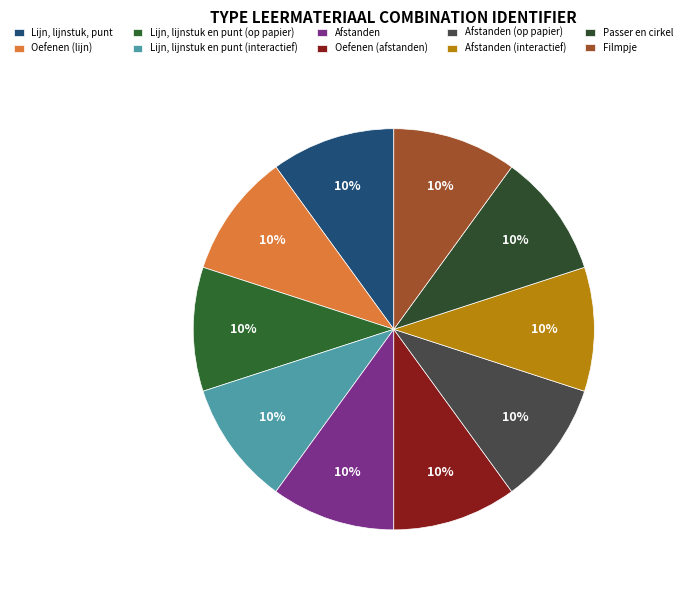

Count the number of slices in the pie.

10